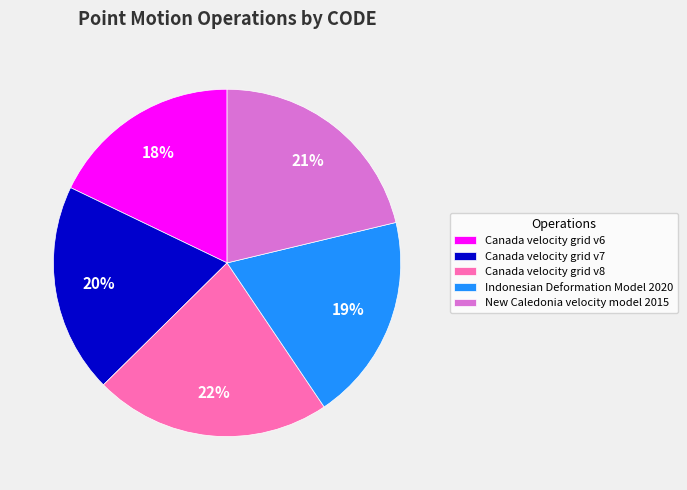

Which category has the smallest portion of the pie?

Canada velocity grid v6